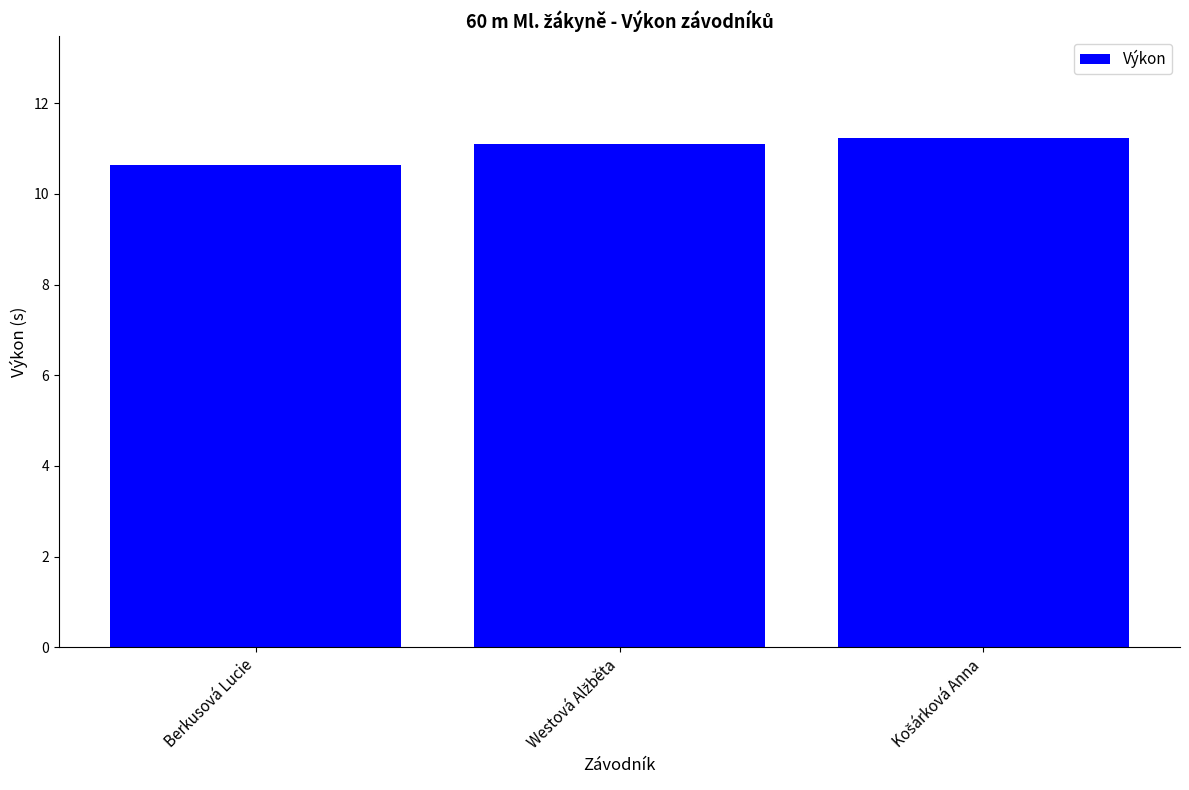

What is the value of the 2nd bar from the left?

11.1